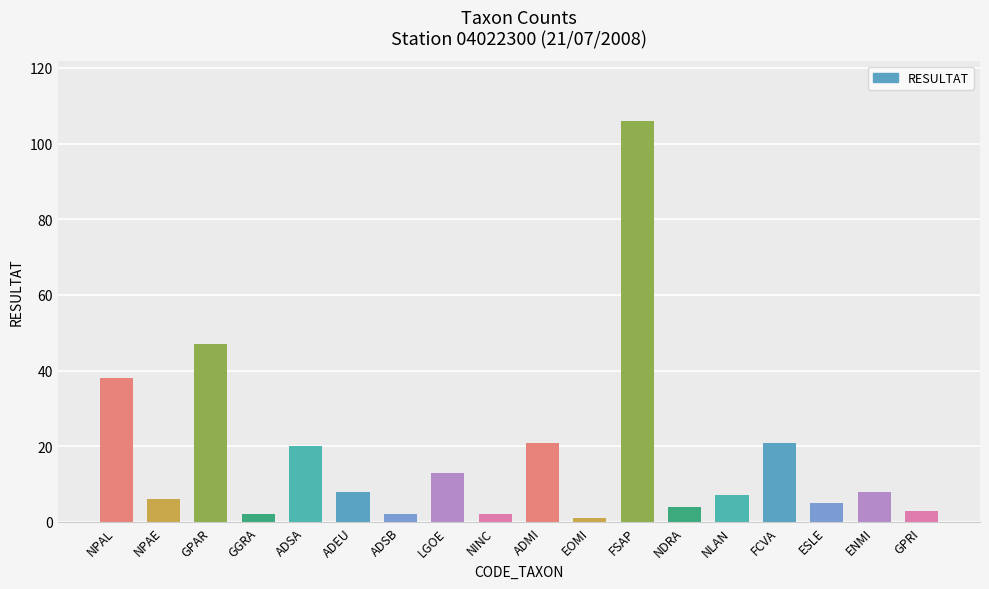

What is the smallest value displayed?

1